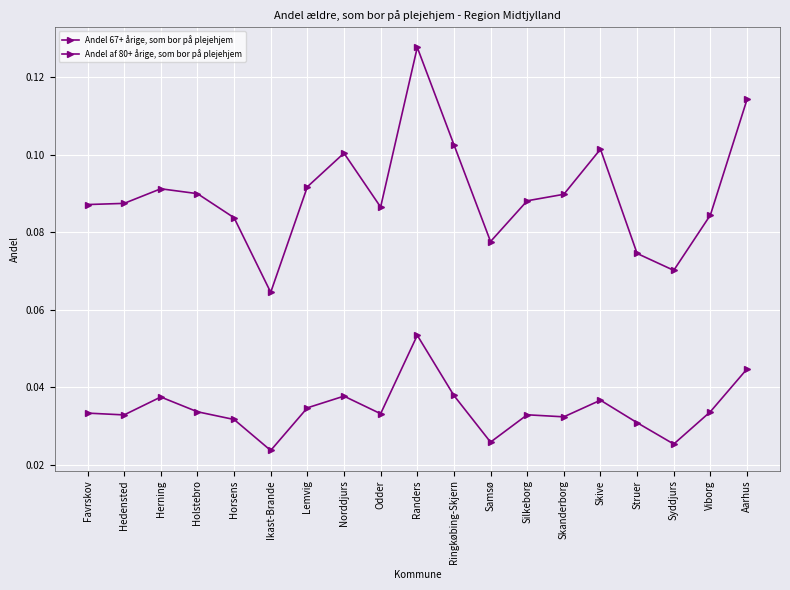

At which category is the sum across all series the highest?

Randers